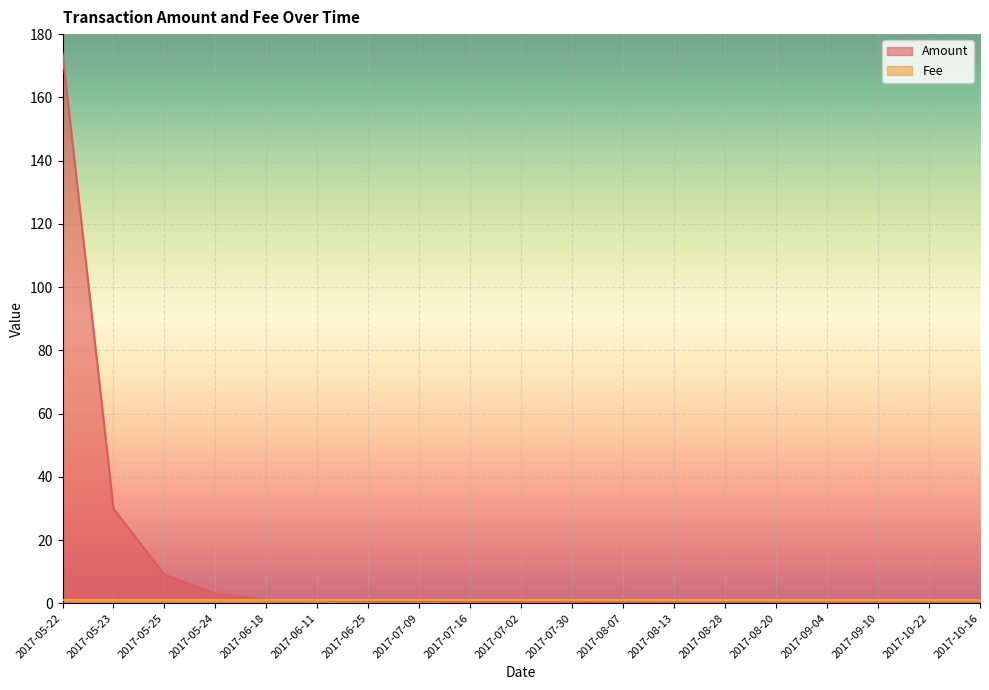

What is the smallest value displayed?

0.1